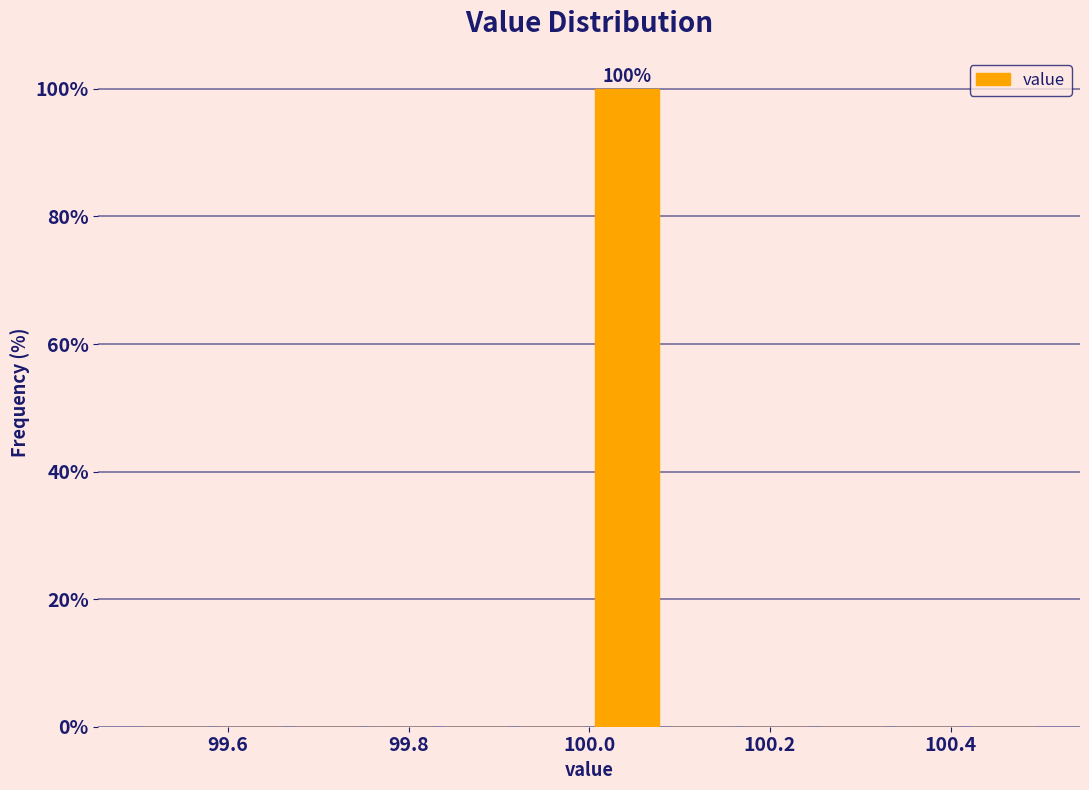

Which range on the x-axis has the tallest bar?

100.00 to 100.08